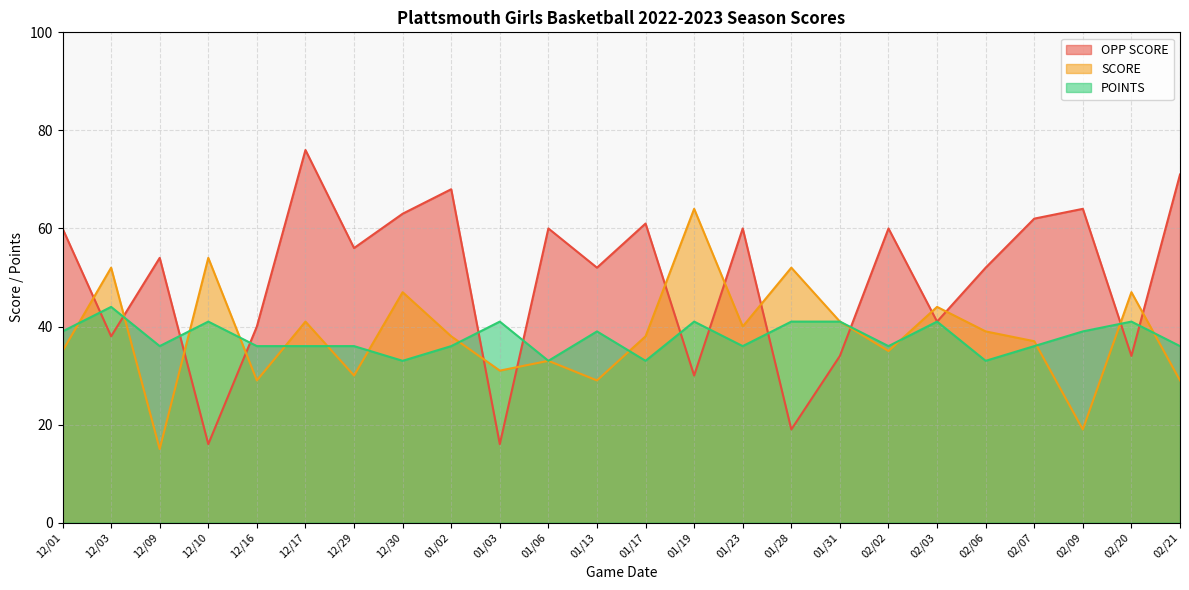

Which series changed the most between 12/29 and 02/03?

OPP SCORE